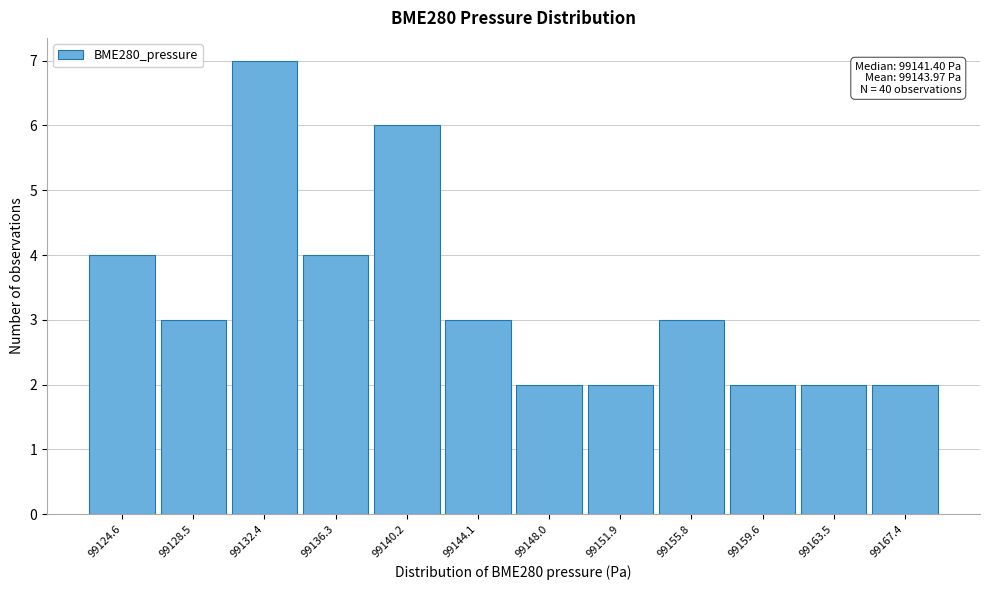

Reading left to right, what are all the values shown in this chart?

4	3	7	4	6	3	2	2	3	2	2	2